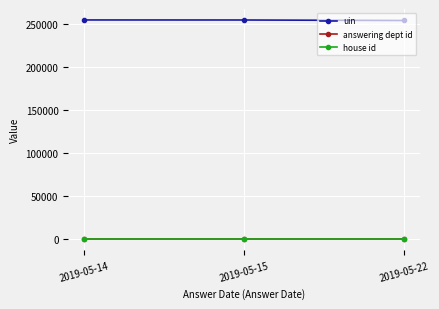

What is the highest value of the uin series?

254818